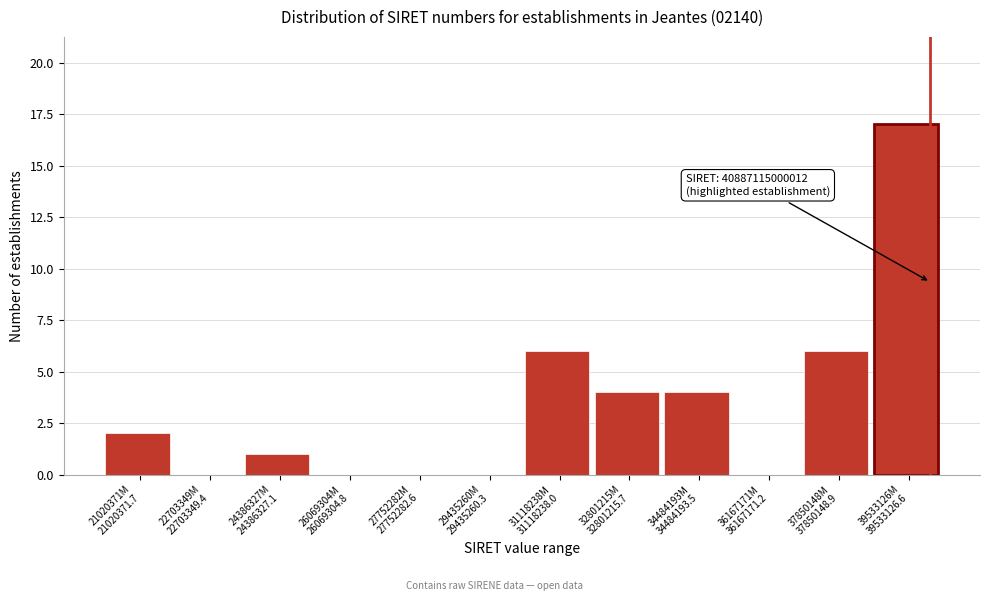

What is the greatest value displayed?

17